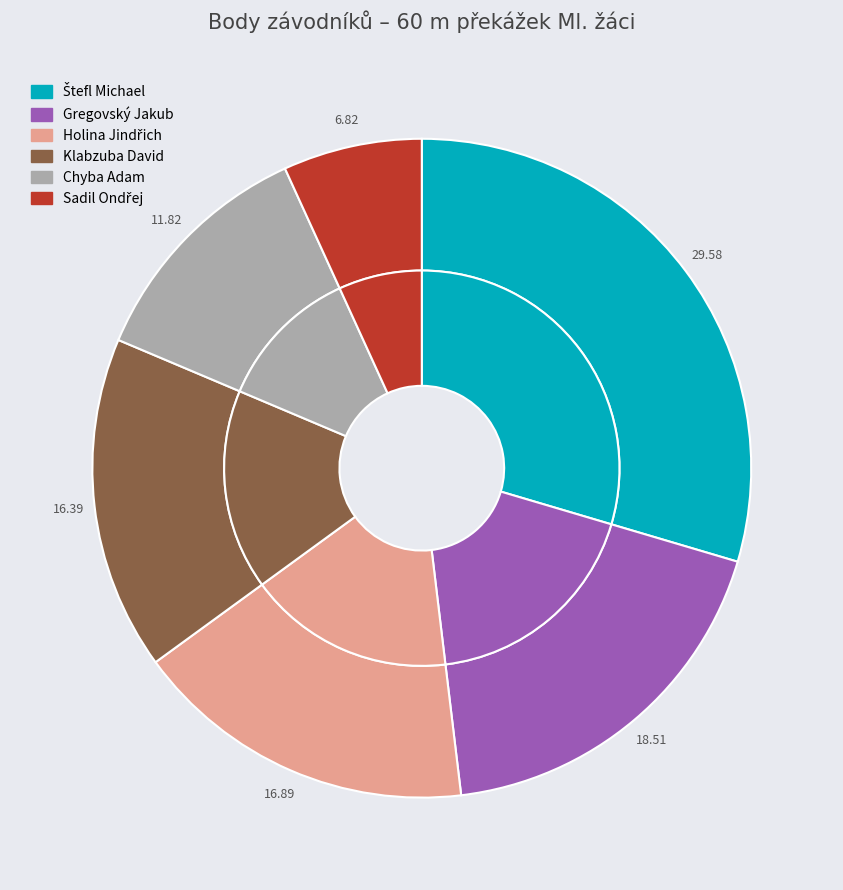

What percentage is NOT represented by Klabzuba David?

83.6%